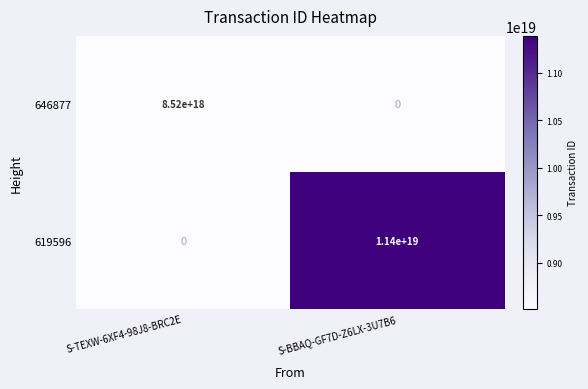

Which series has the largest range (max minus min)?

619596